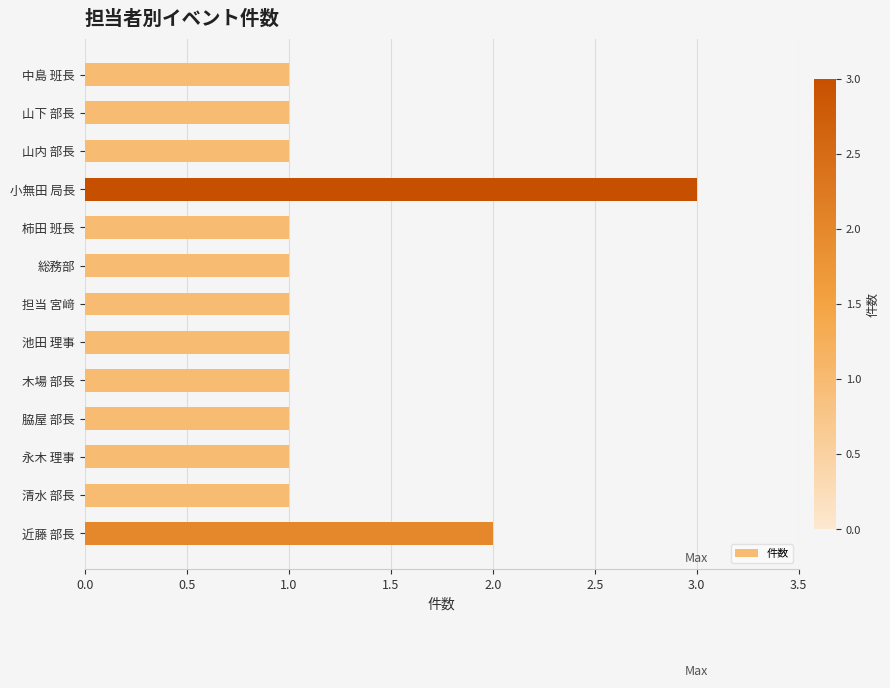

What is the sum of all values?

16